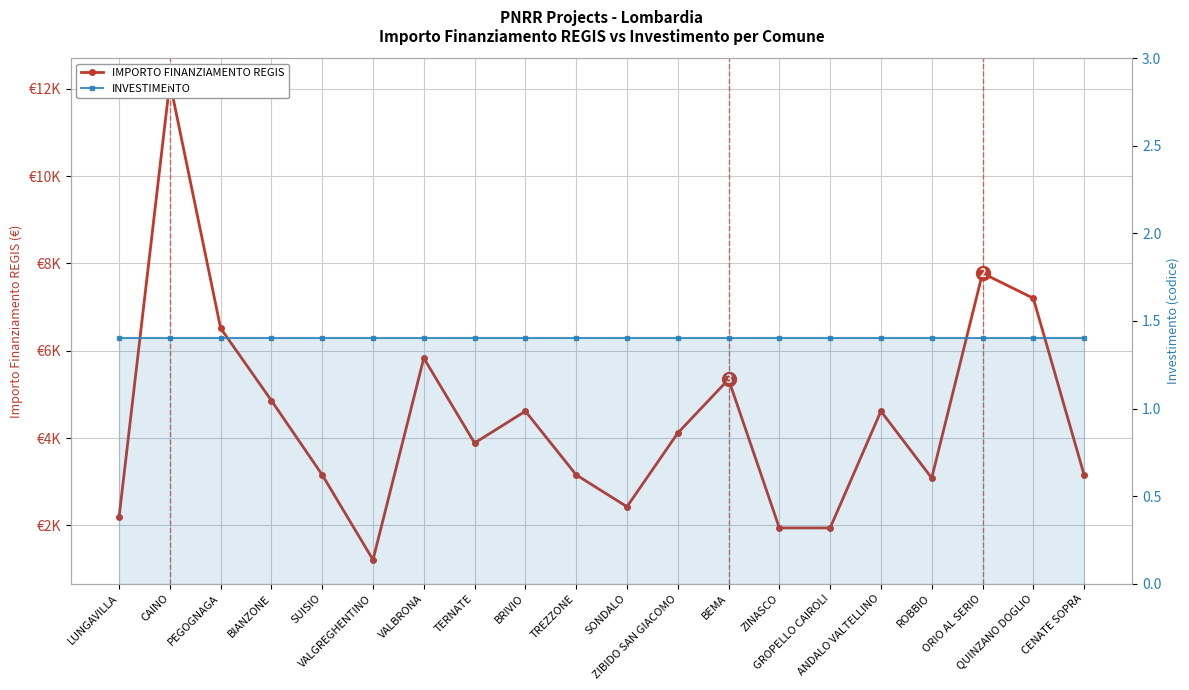

Does the chart have visible grid lines?

Yes